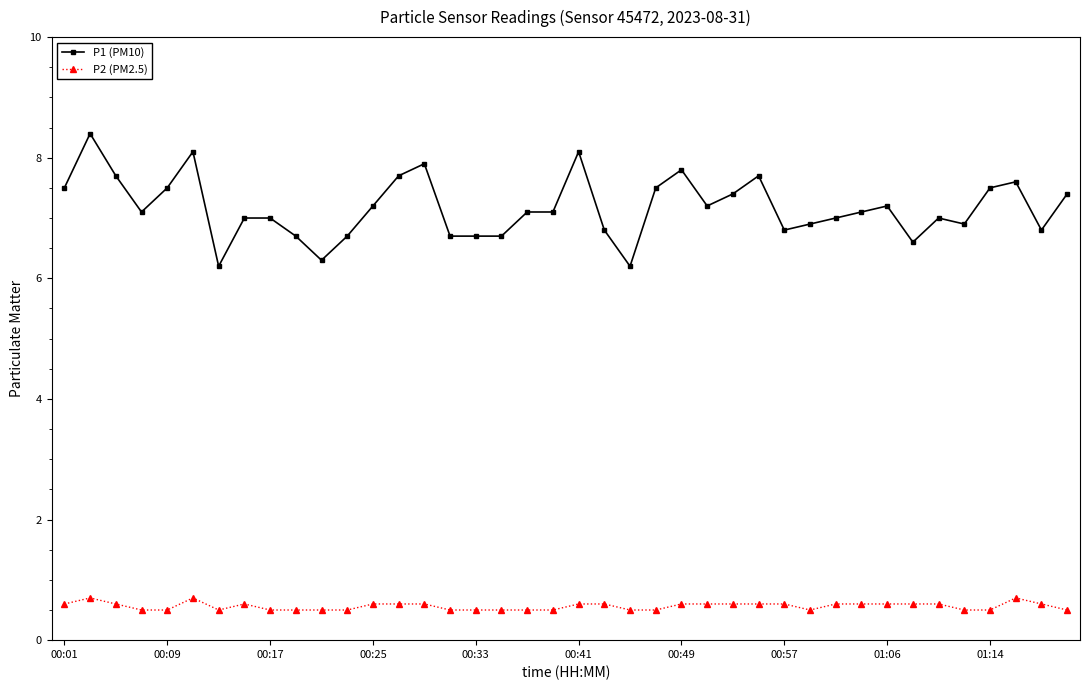

What is the value of the P2 (PM2.5) point at the 38th from the left?

0.7